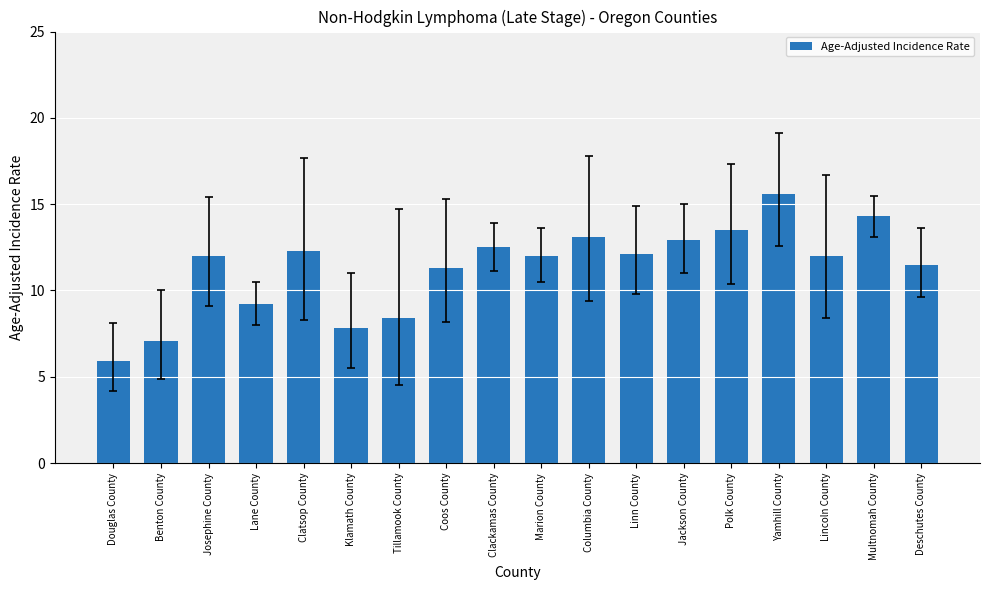

What is the approximate value at Linn County?

12.1